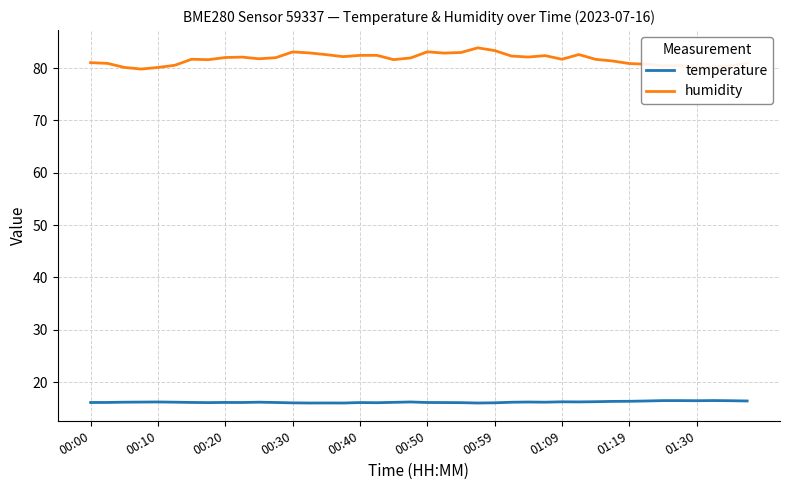

Rank the series by their average value, from highest to lowest.

humidity, temperature